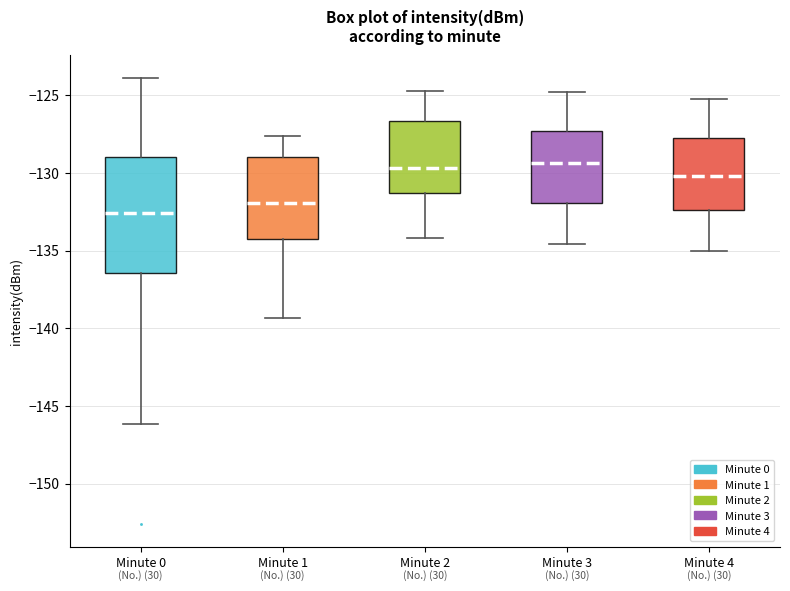

Which box is the tallest, from its lower edge to its upper edge?

Minute 0